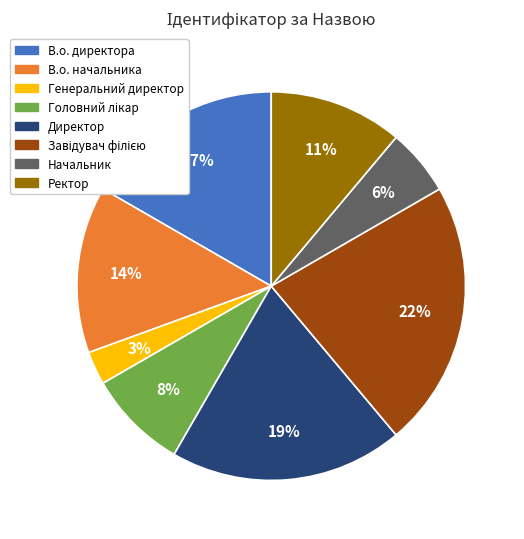

Count the number of slices in the pie.

8